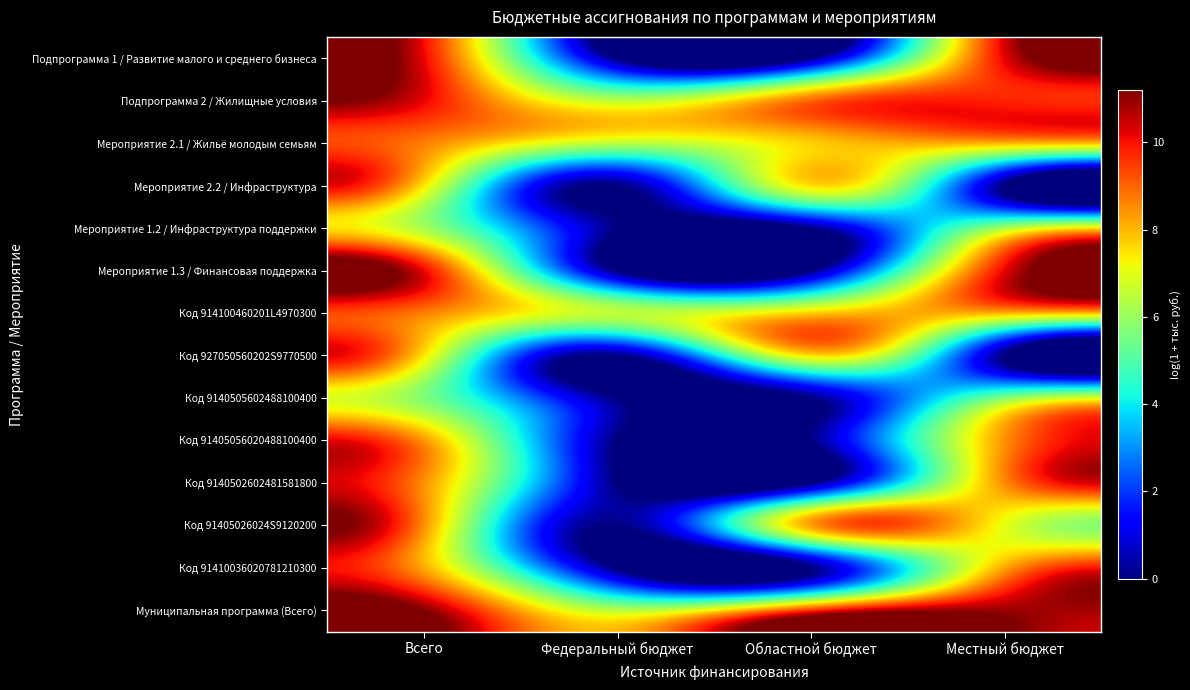

Which label corresponds to the smallest value in the chart?

Федеральный бюджет